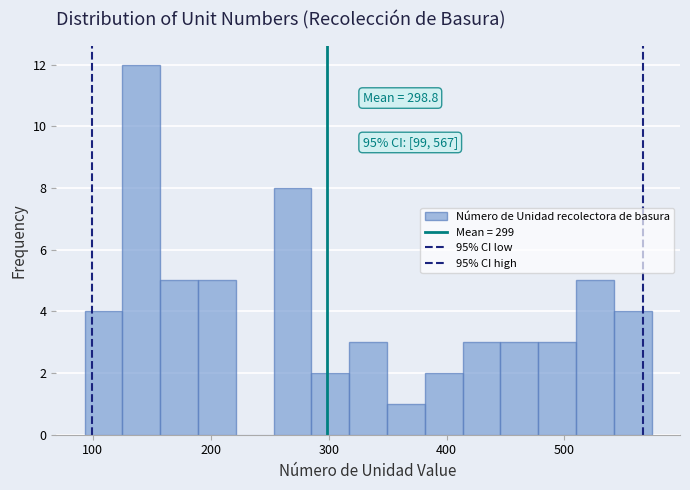

Around what value on the x-axis is the tallest bar? Give the approximate position of its centre, as read against the axis.

140